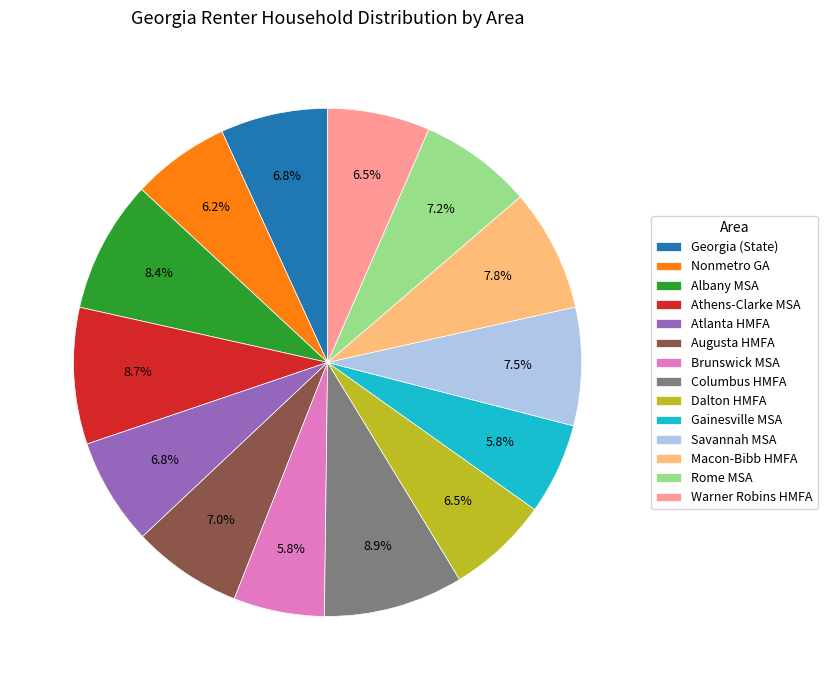

The Nonmetro GA slice represents 6% of the pie. True or false?

True